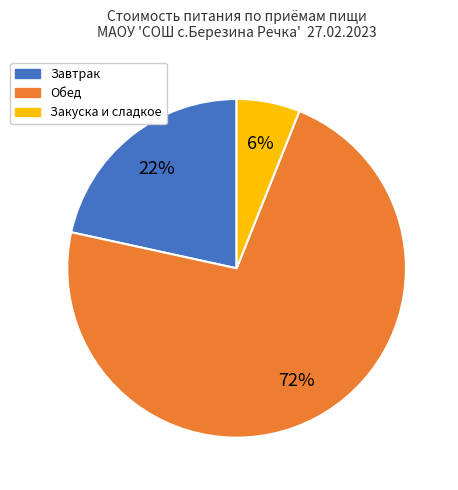

To the nearest percent, what is the average slice percentage?

33%